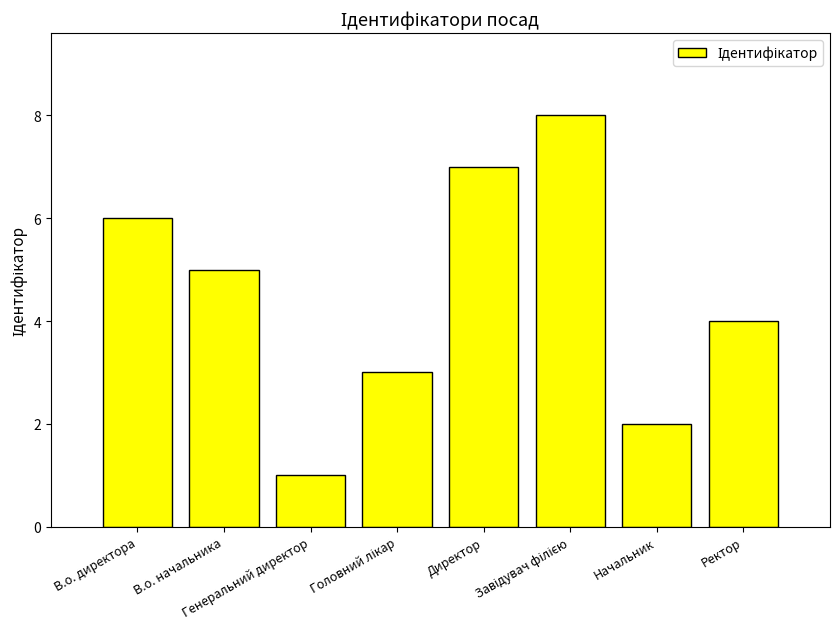

What is the sum of all values?

36